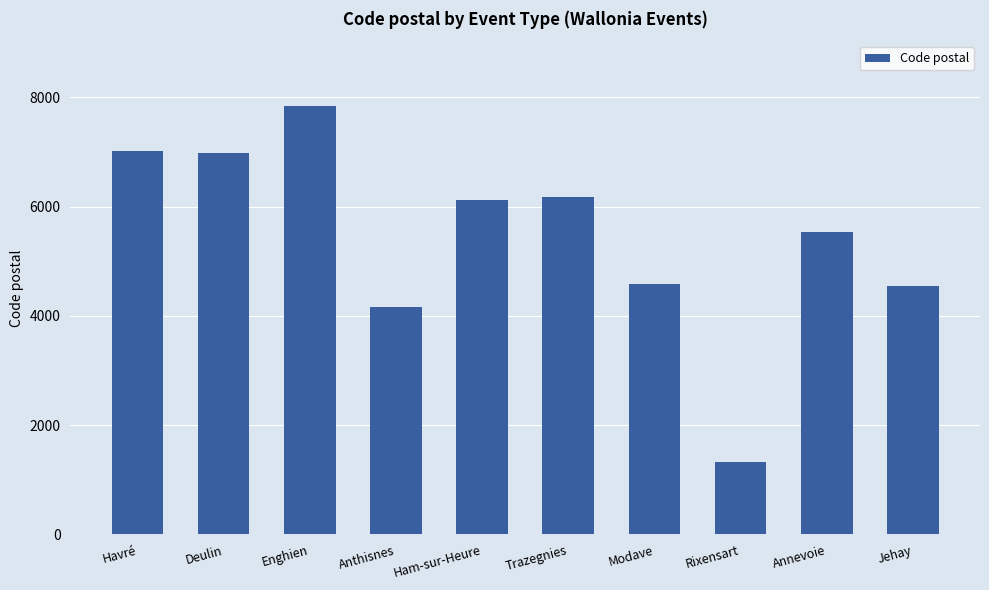

Which label corresponds to the largest value in the chart?

Enghien